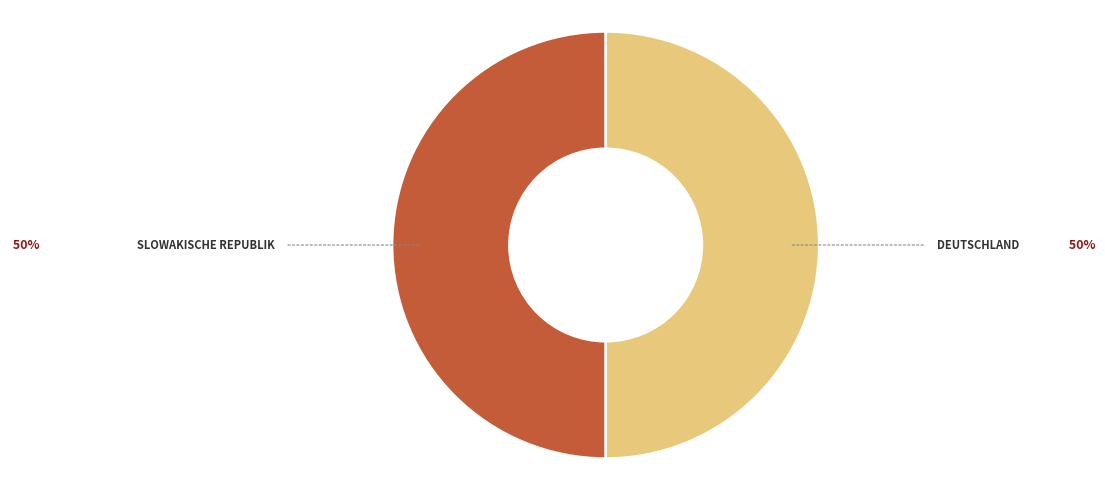

How many slices are in this pie chart?

2